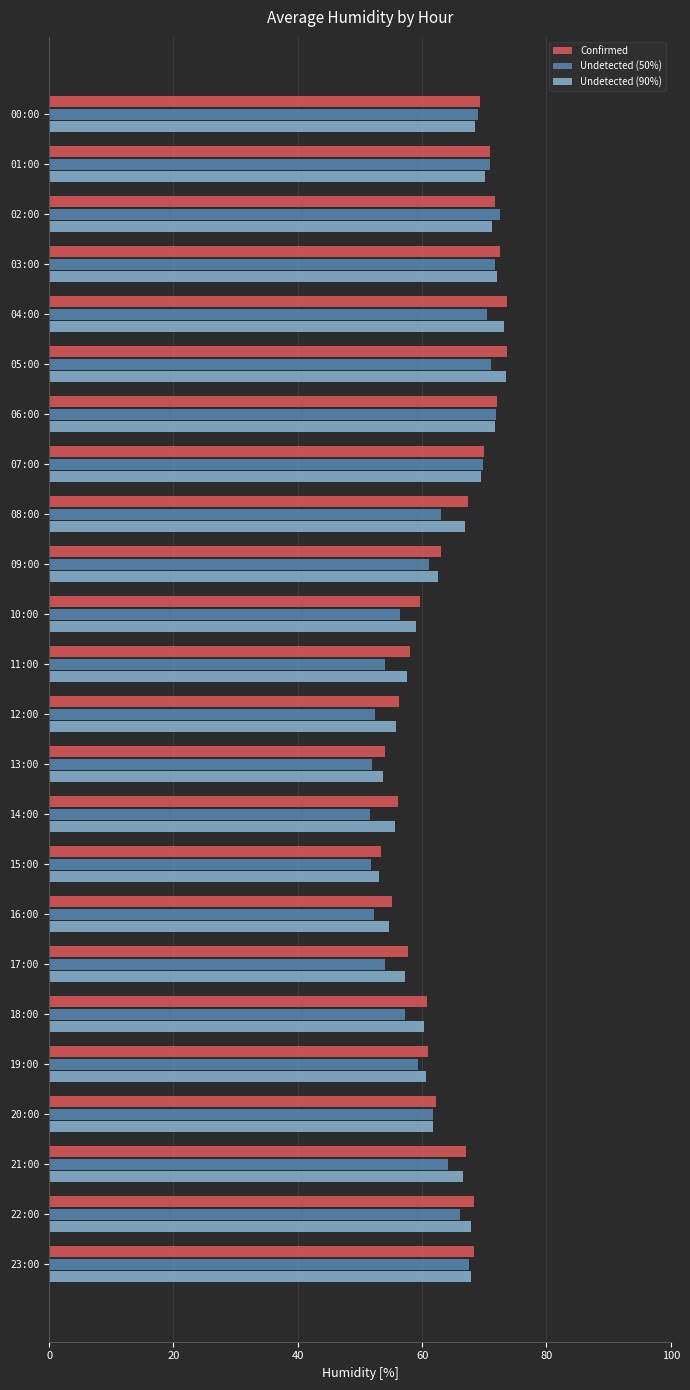

Is it true that Undetected (50%) equals 51.6 at 14:00?

True